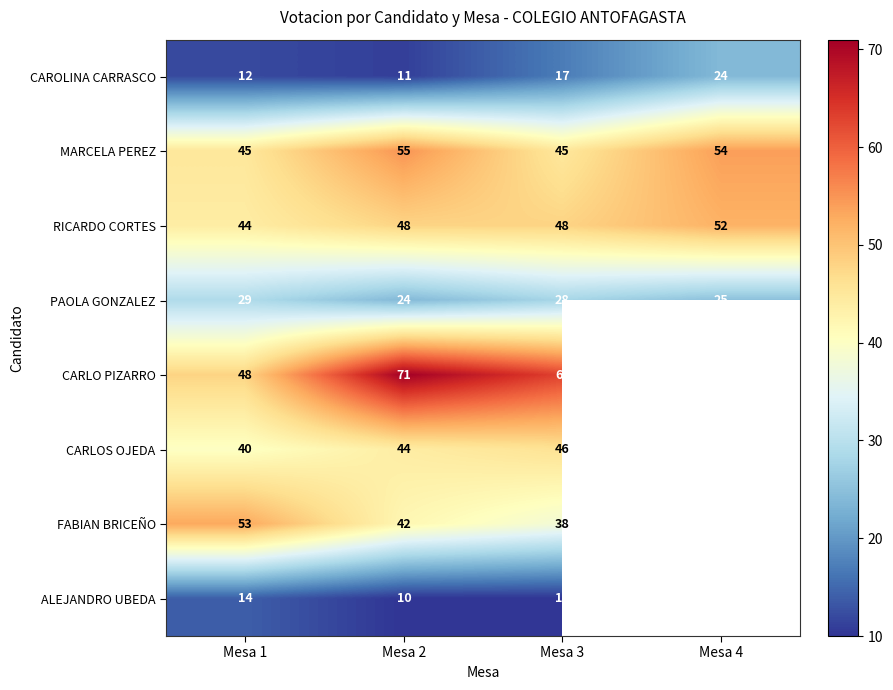

Is the value of CARLOS OJEDA at Mesa 3 greater than the value of CAROLINA CARRASCO at Mesa 1?

Yes